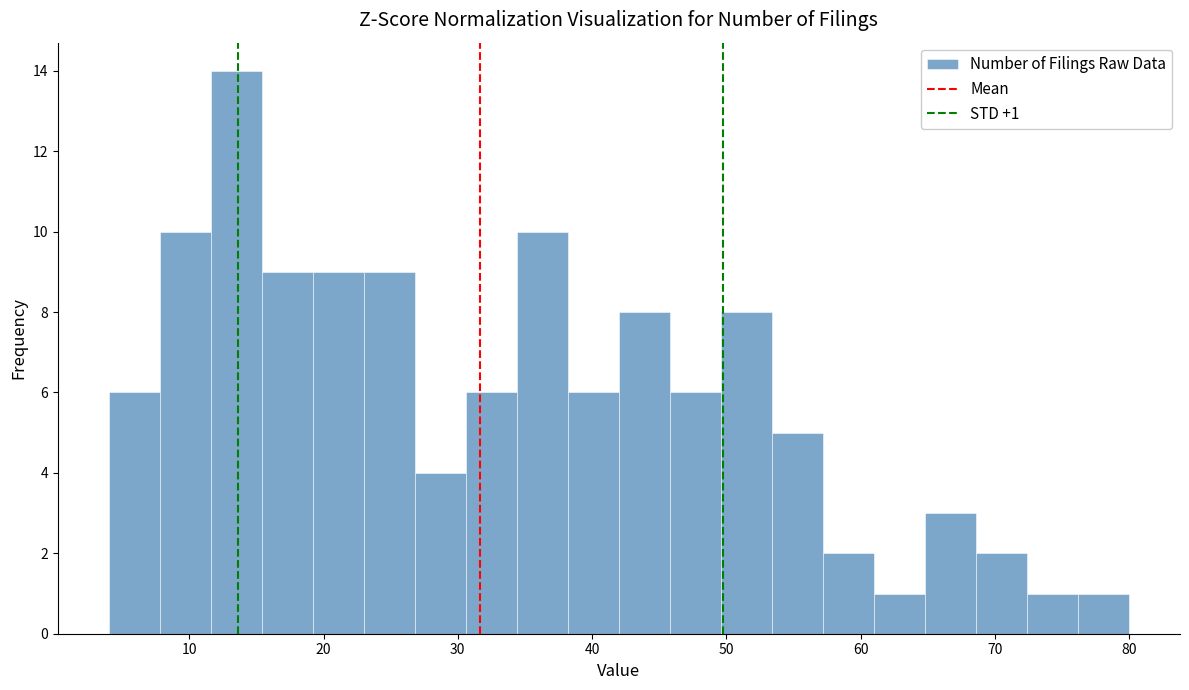

Around what value on the x-axis is the tallest bar? Give the approximate position of its centre, as read against the axis.

14